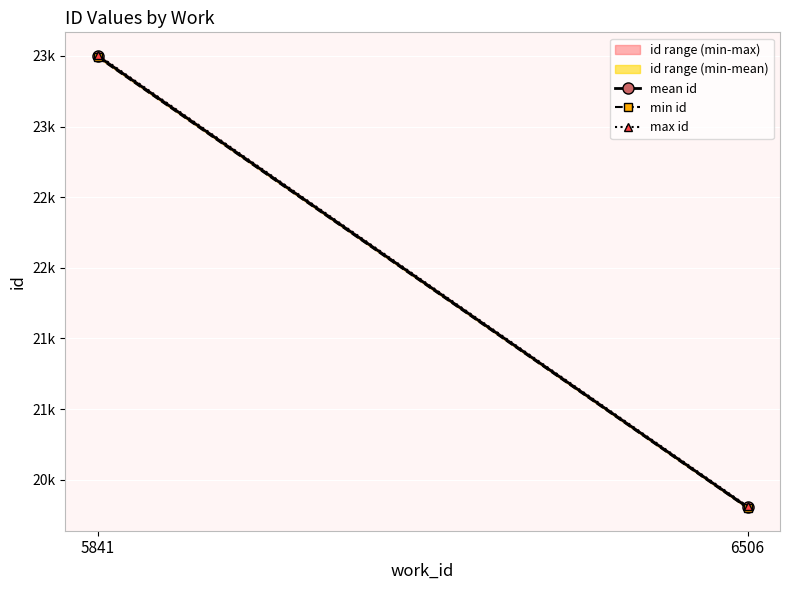

Which label corresponds to the smallest value in the chart?

6506